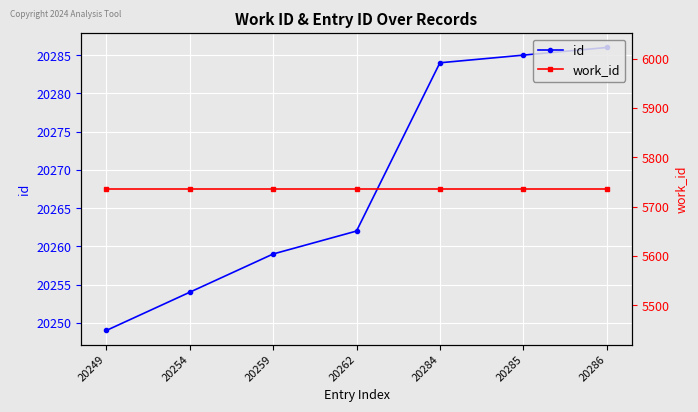

True or false: id and work_id cross at least once.

False